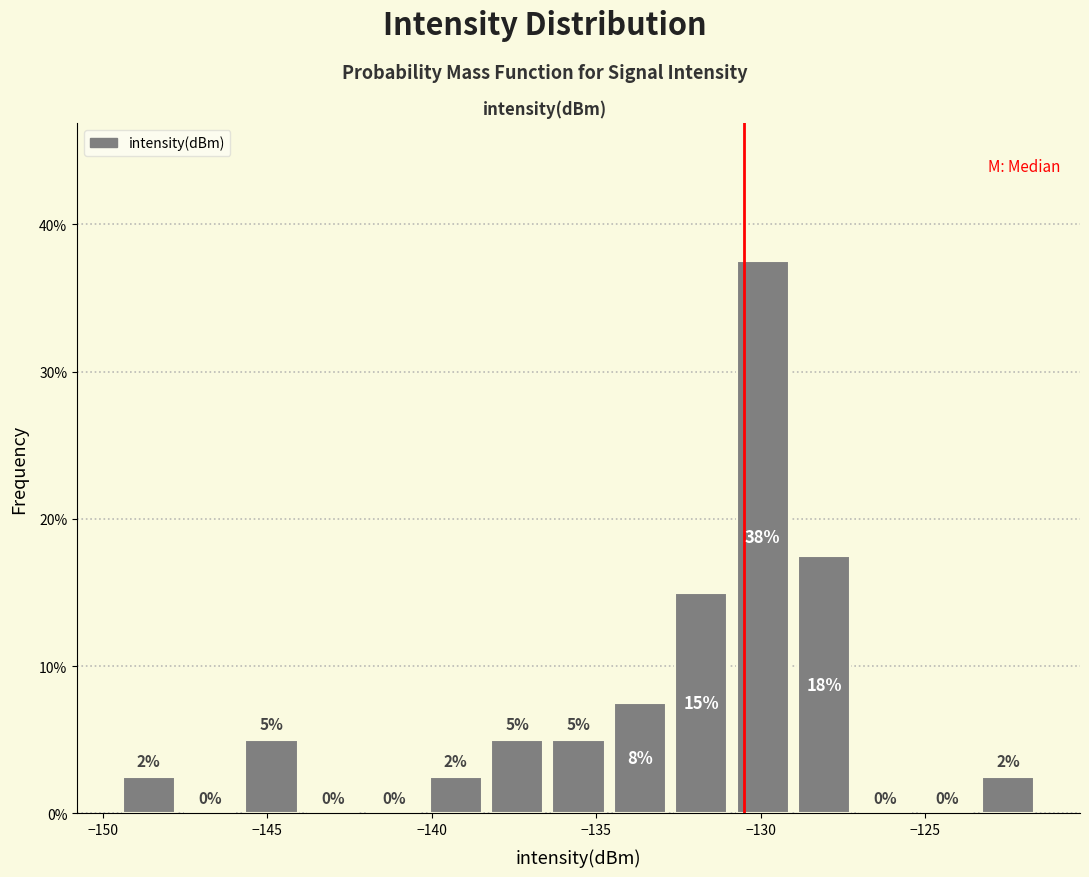

Around what value on the x-axis is the tallest bar? Give the approximate position of its centre, as read against the axis.

-130.0